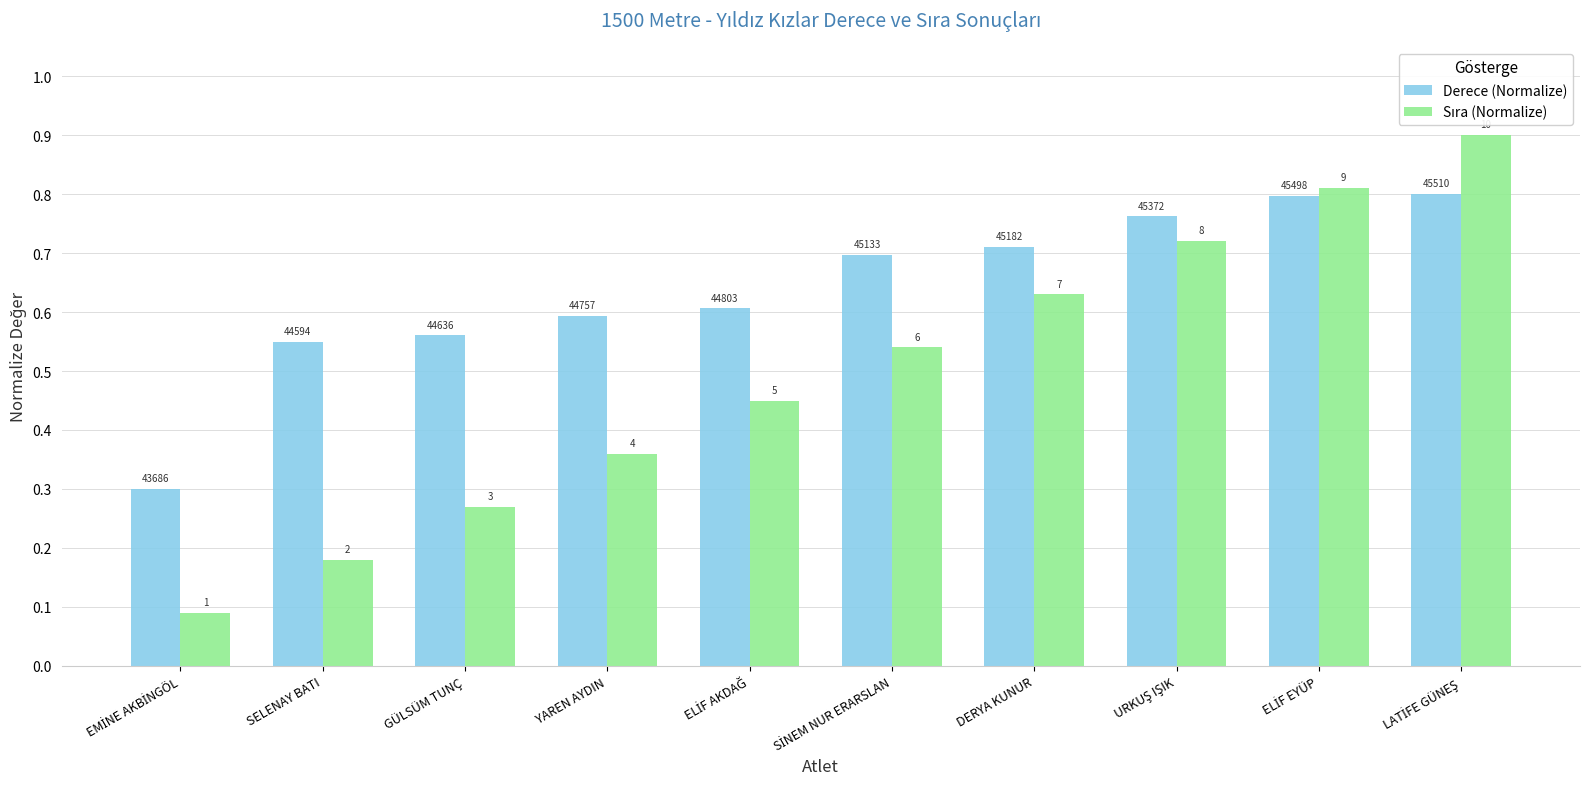

Does the chart contain any negative values?

No